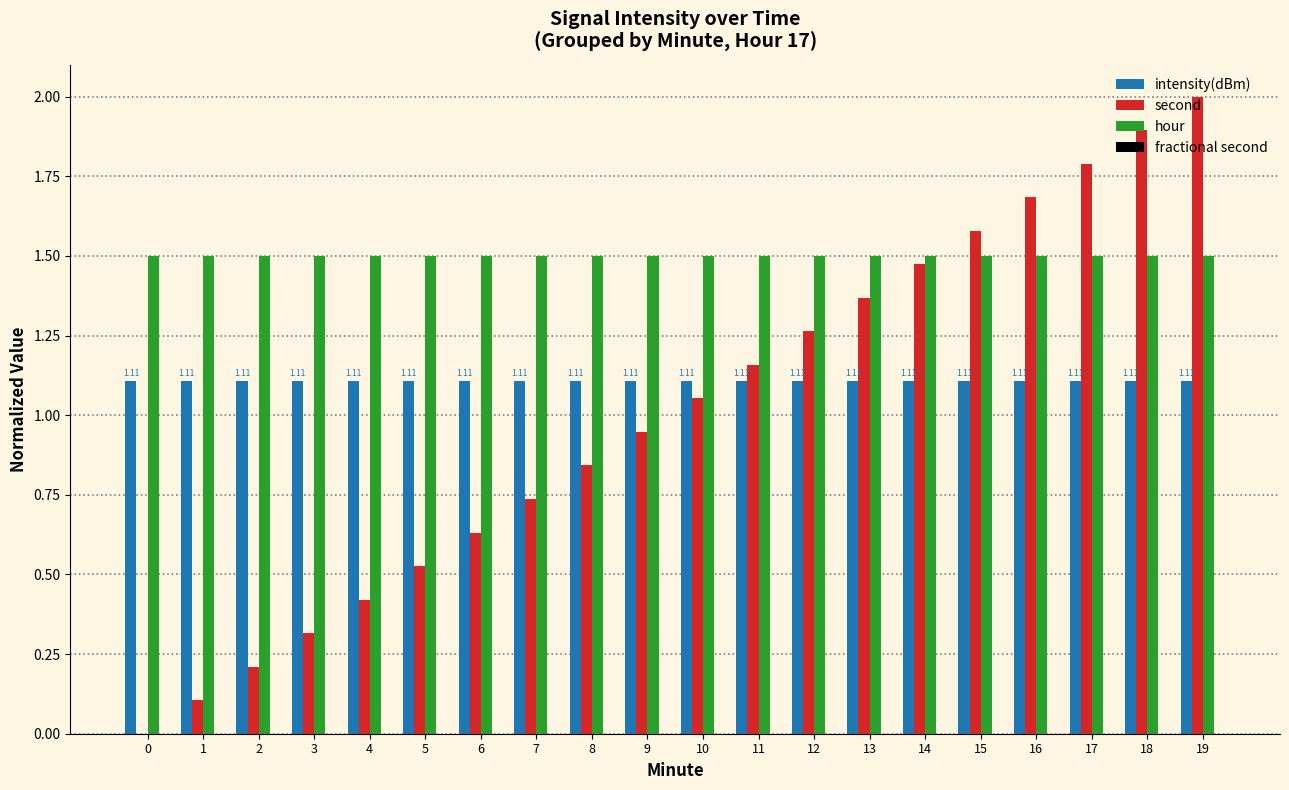

Which series changed the most between 3 and 13?

second